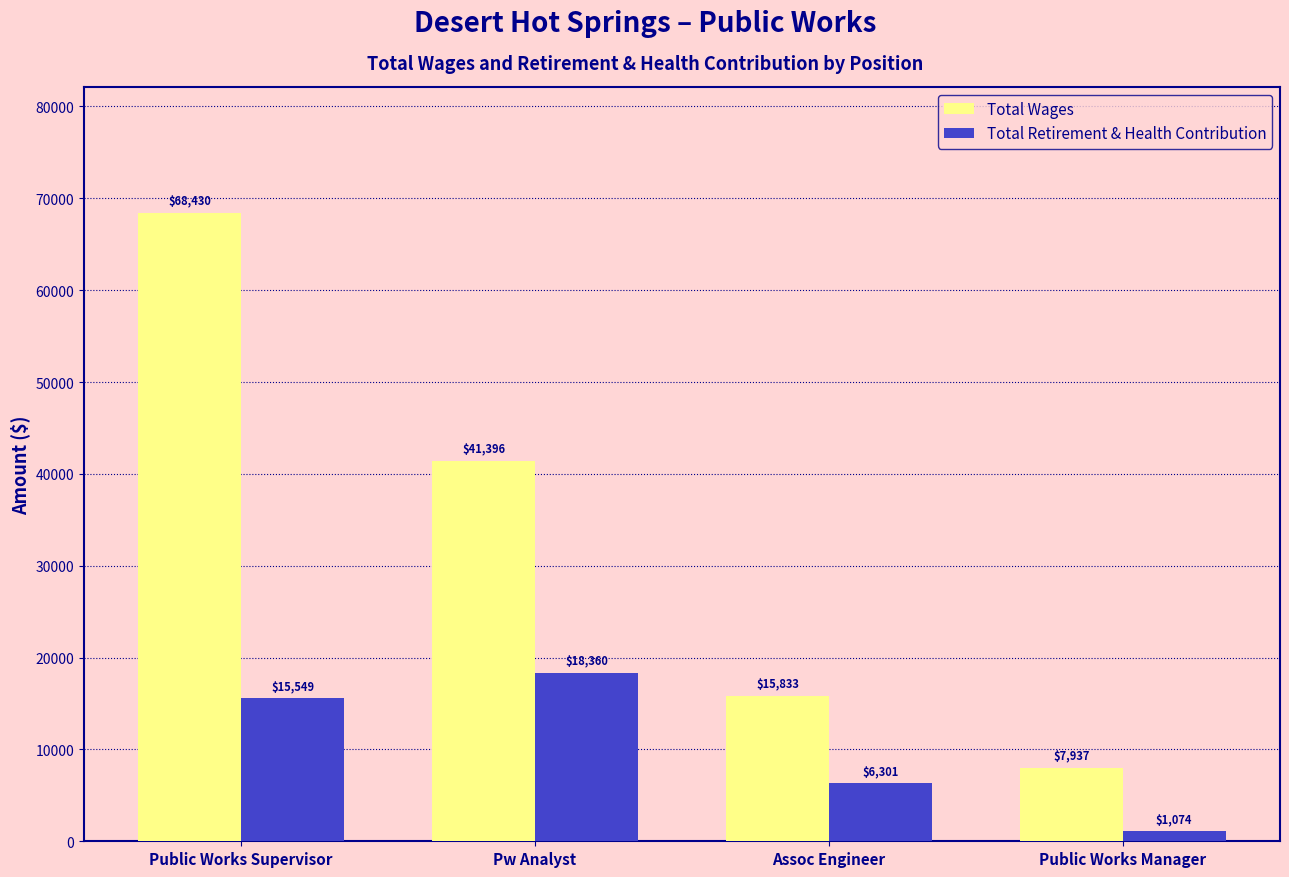

Reading right to left, what are all the values shown in this chart?

Total Wages: Public Works Manager=7937	Assoc Engineer=15833	Pw Analyst=41396	Public Works Supervisor=68430
Total Retirement & Health Contribution: Public Works Manager=1074	Assoc Engineer=6301	Pw Analyst=18360	Public Works Supervisor=15549